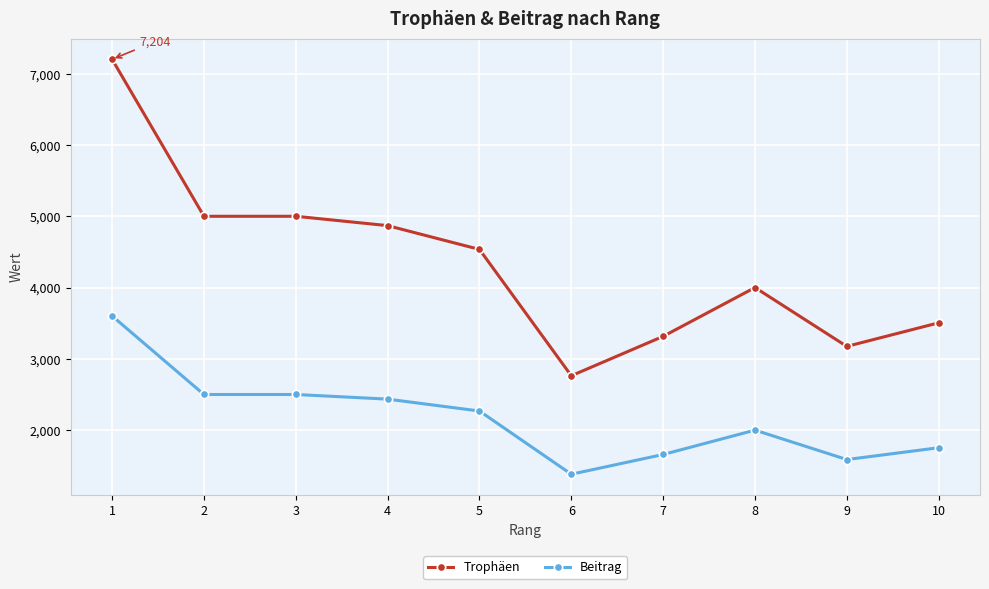

Which category has the highest value across all series?

1